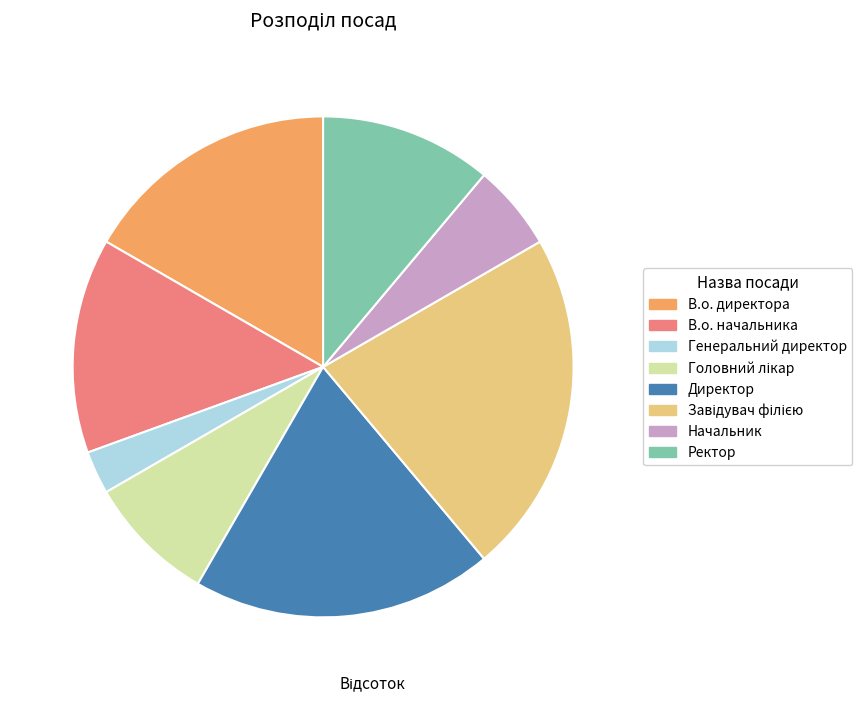

Do В.о. директора and Начальник together represent more than half of the pie?

No